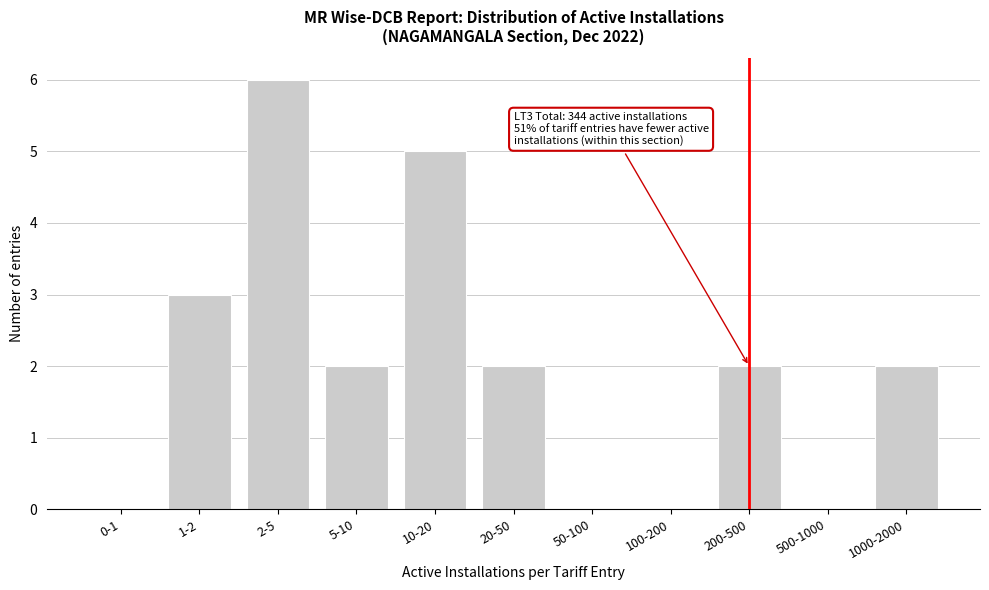

Reading left to right, list all the values displayed in this chart.

0-1=0	1-2=3	2-5=6	5-10=2	10-20=5	20-50=2	50-100=0	100-200=0	200-500=2	500-1000=0	1000-2000=2